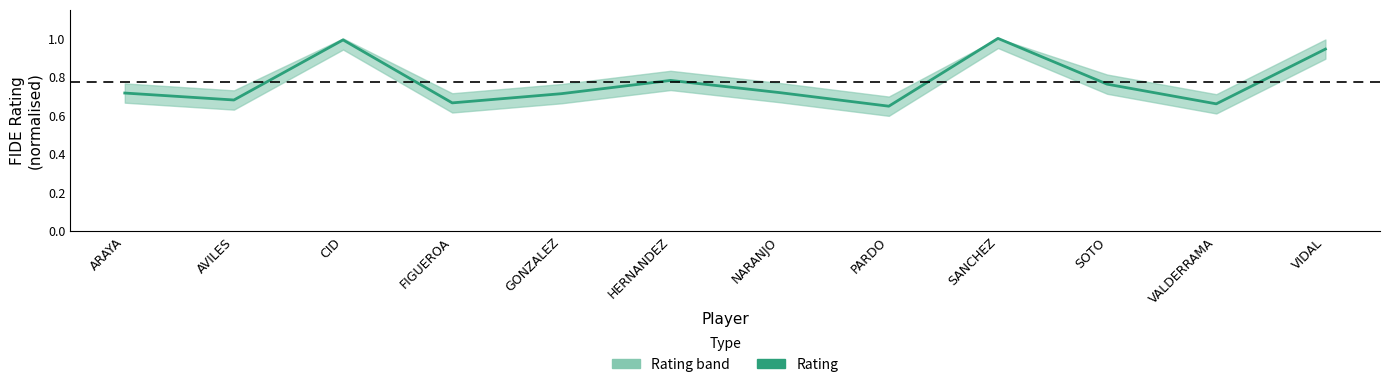

What is the change in value from GONZALEZ to VALDERRAMA?

-0.1